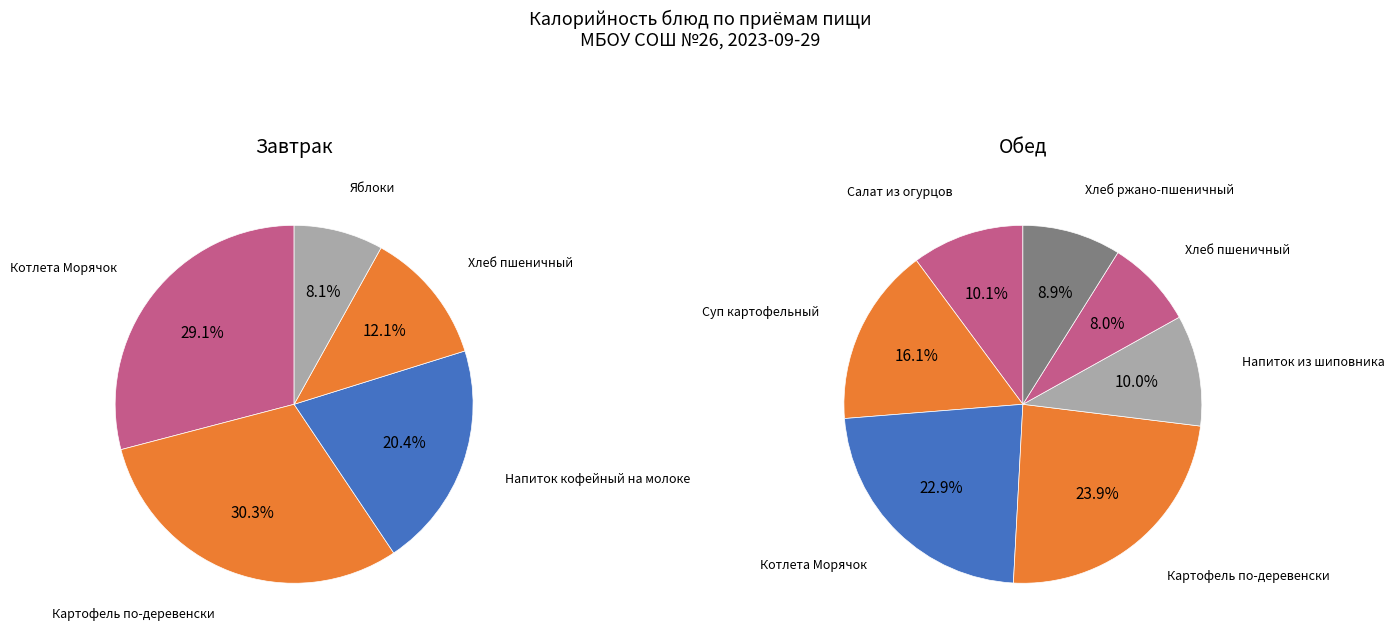

Between Хлеб пшеничный (обед) and Котлета Морячок (обед), which is larger?

Котлета Морячок (обед)